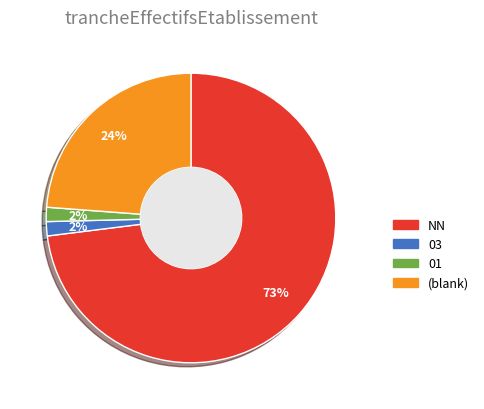

To the nearest percent, what is the average slice percentage?

25%